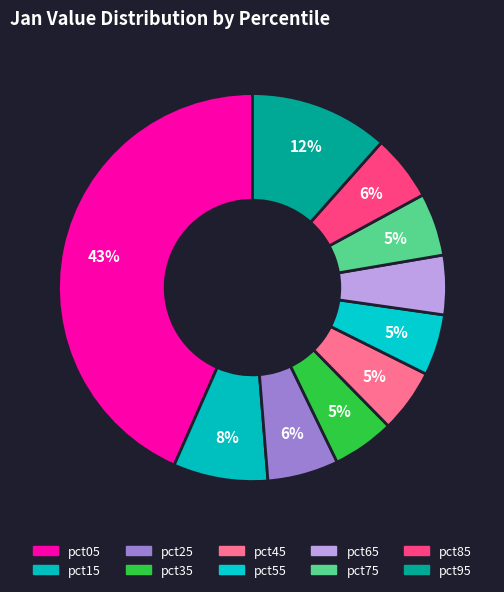

To the nearest percent, what percentage of the pie is pct55?

5%